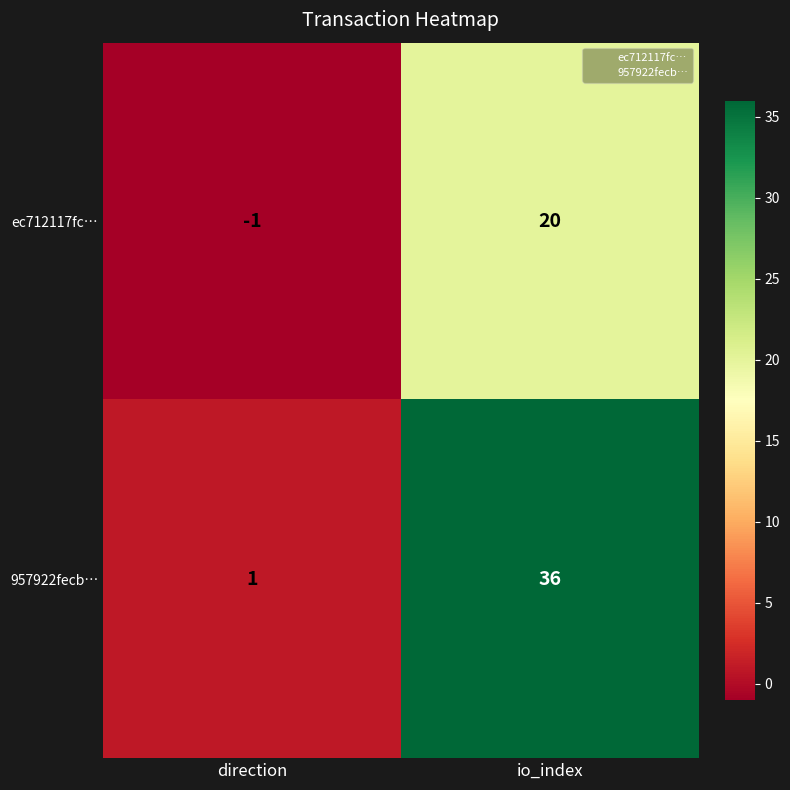

At direction, list the series in order from smallest to largest.

ec712117fc…, 957922fecb…